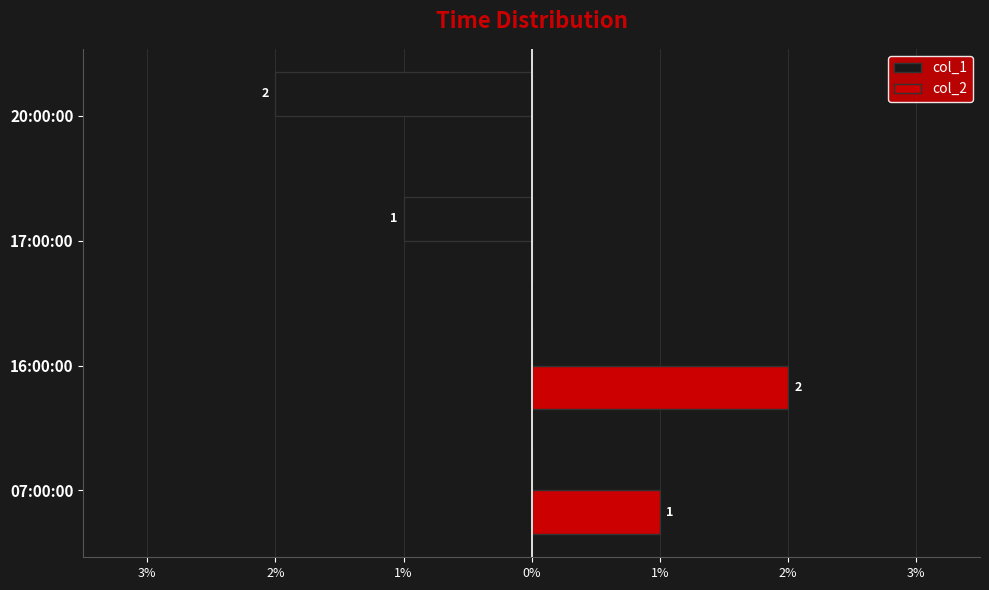

What are all the series names shown in the legend?

col_1, col_2